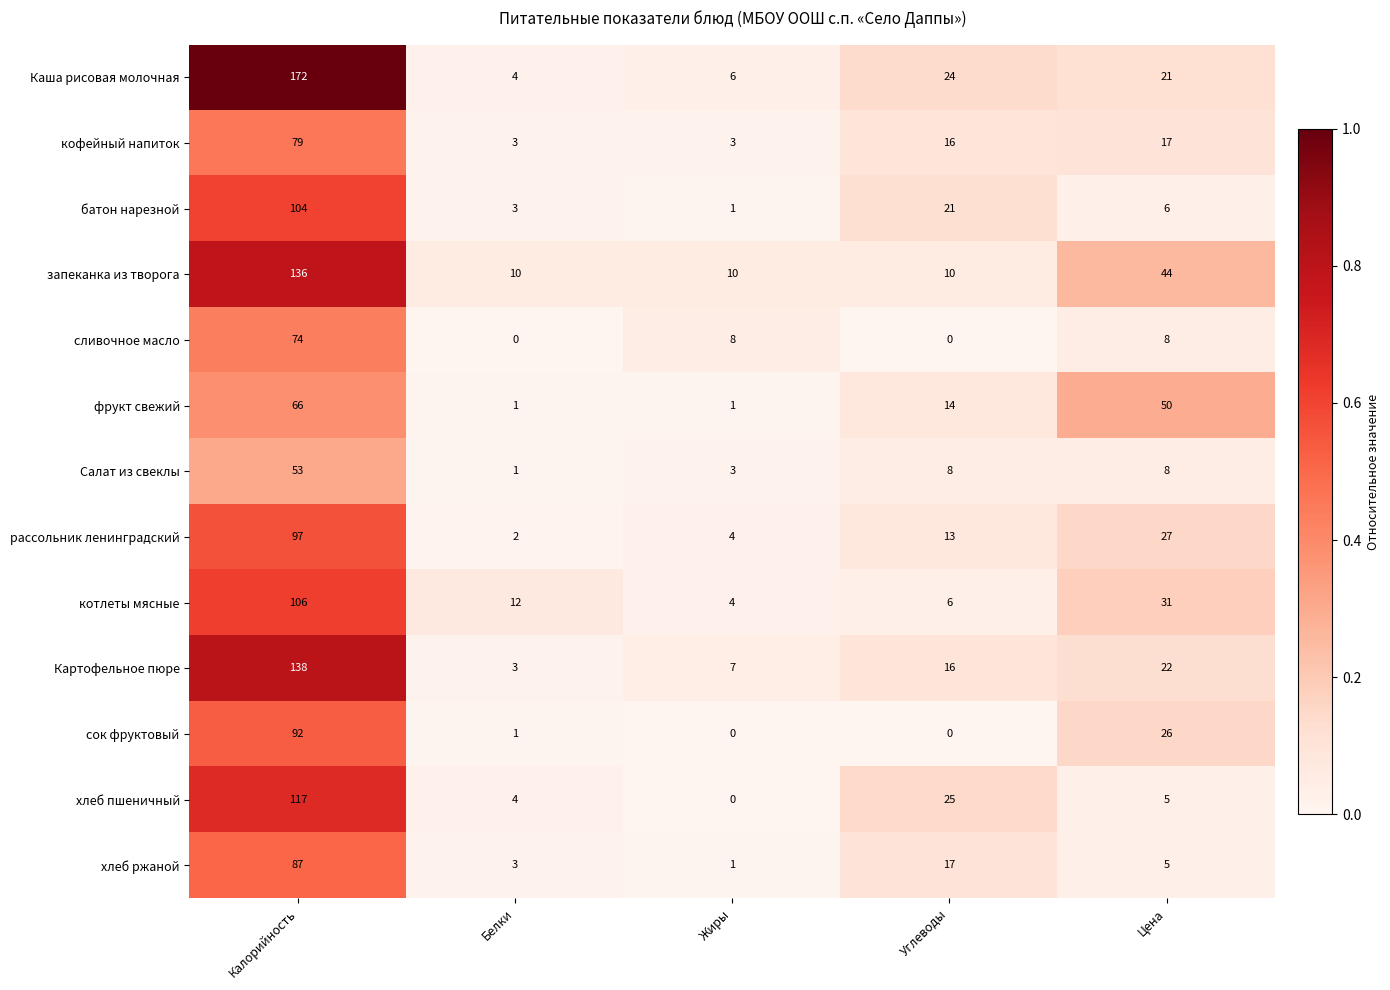

At how many categories does at least one series exceed 0?

5